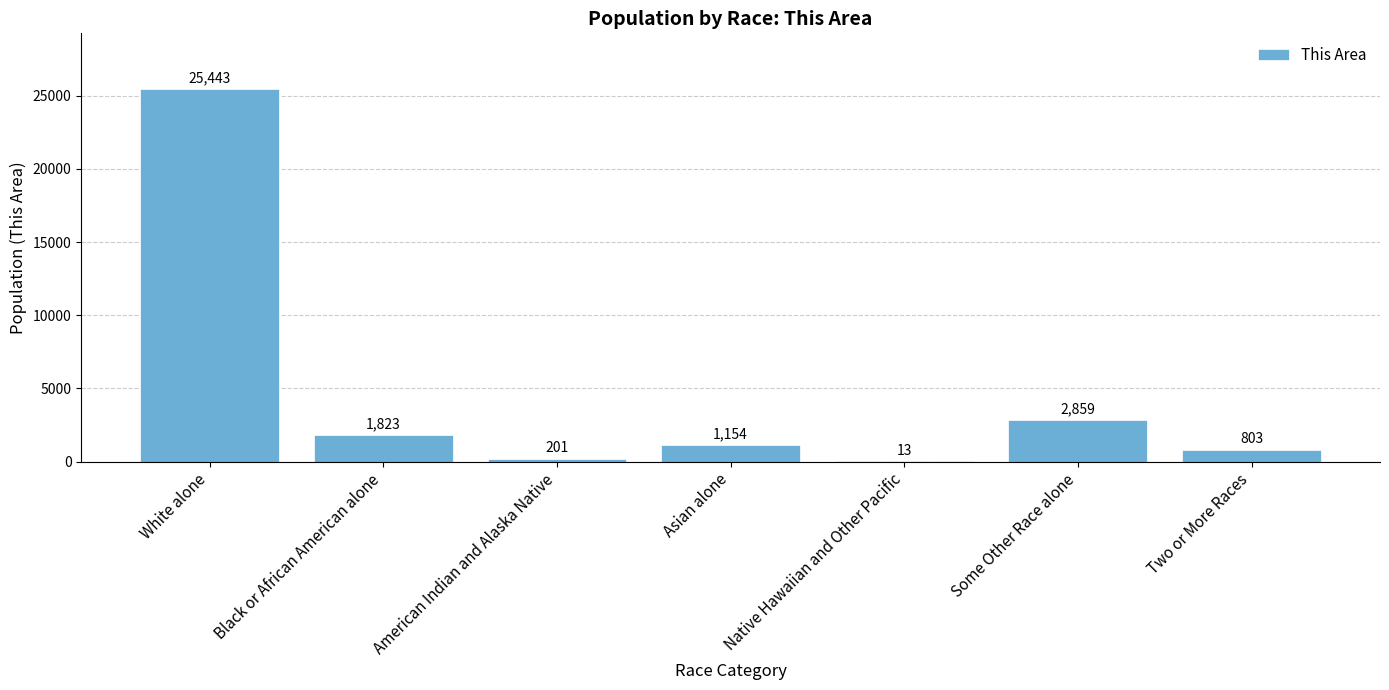

What is the maximum value shown in the chart?

25443